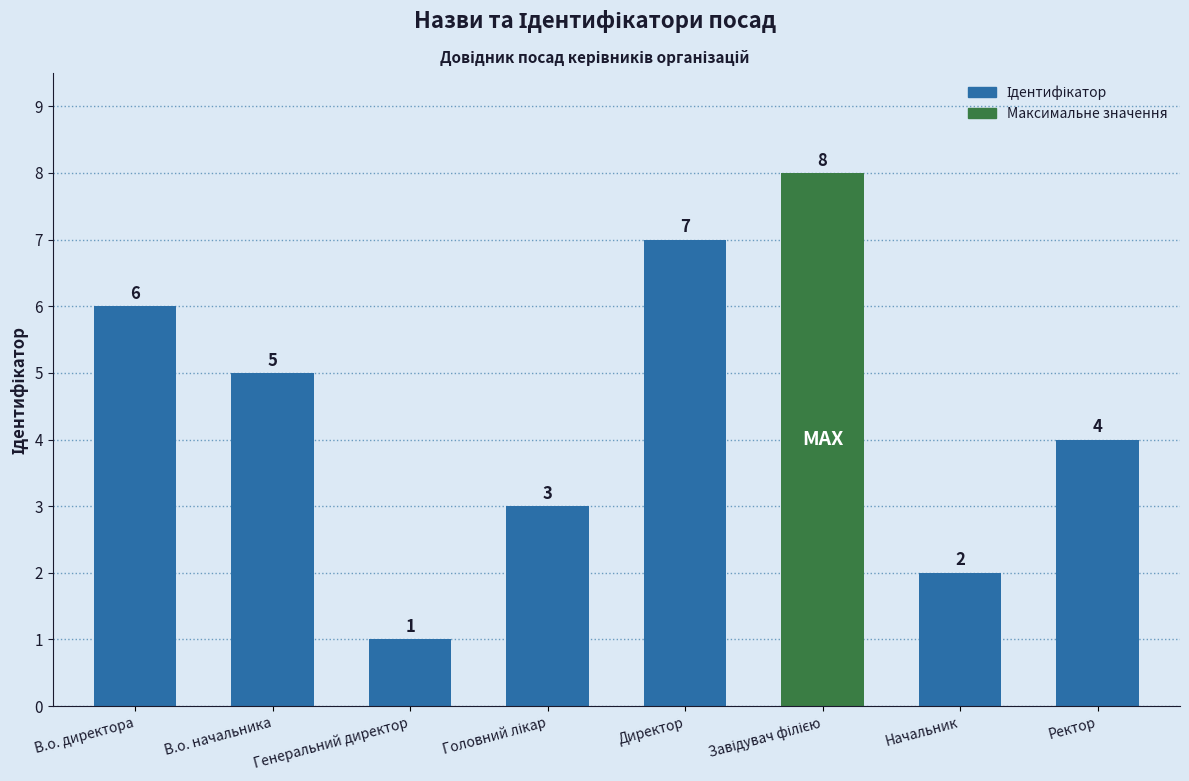

True or false: the data shows 1 at В.о. начальника.

False